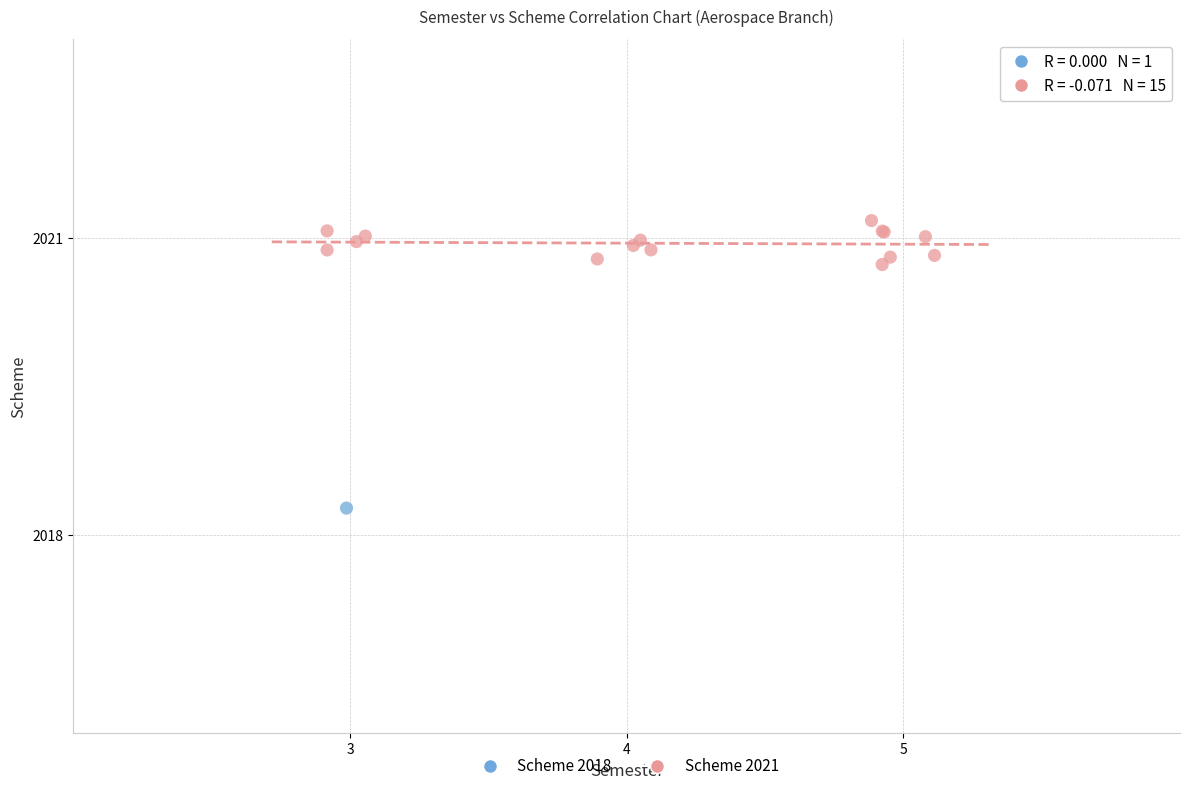

What are all the series names shown in the legend?

Scheme 2018, Scheme 2021